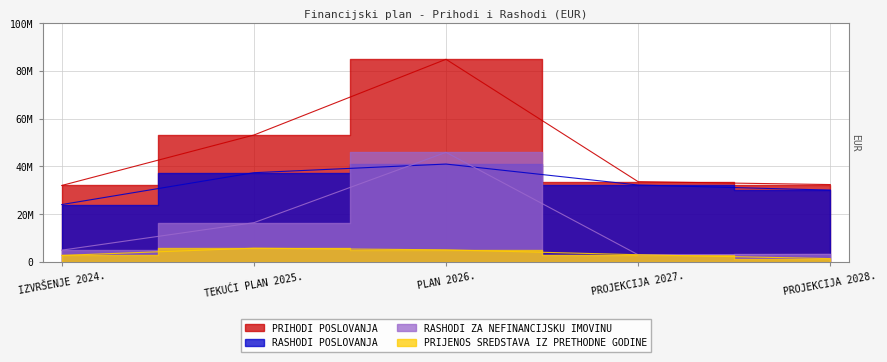

Which series changed the most between TEKUĆI PLAN 2025. and PLAN 2026.?

PRIHODI POSLOVANJA